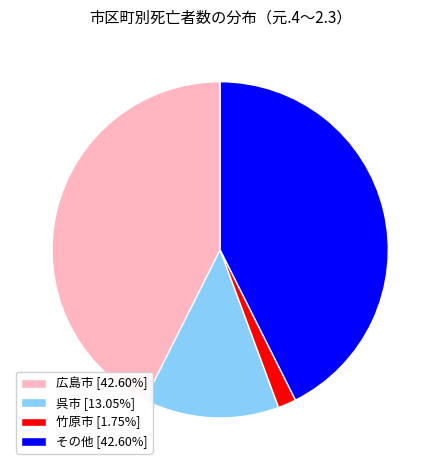

Combined, do その他 [42.60%] and 広島市 [42.60%] account for over 50%?

Yes